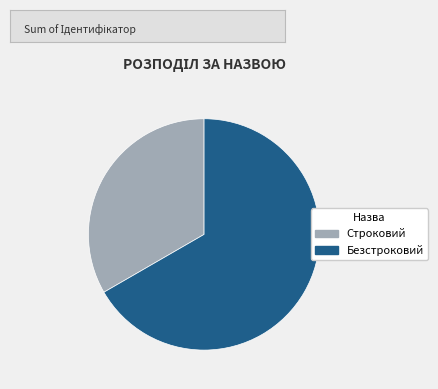

Count the number of slices in the pie.

2